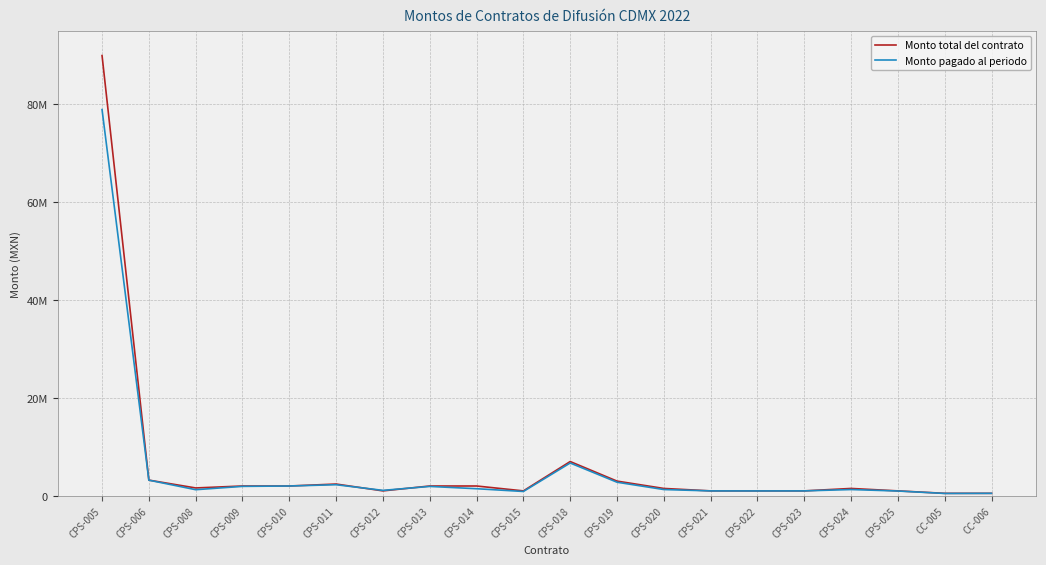

How many intersections are there between Monto total del contrato and Monto pagado al periodo?

2